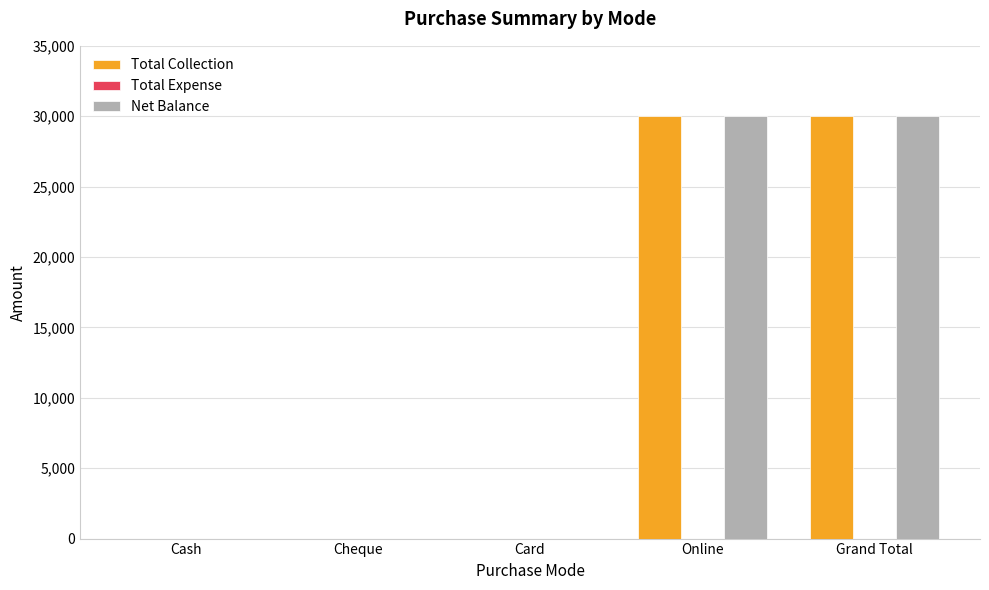

How many groups of bars are there?

5